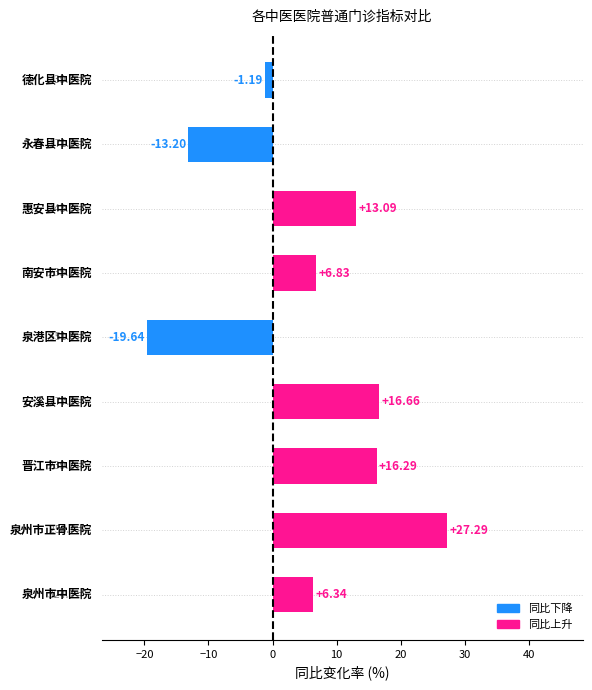

How many series are shown in this chart?

1